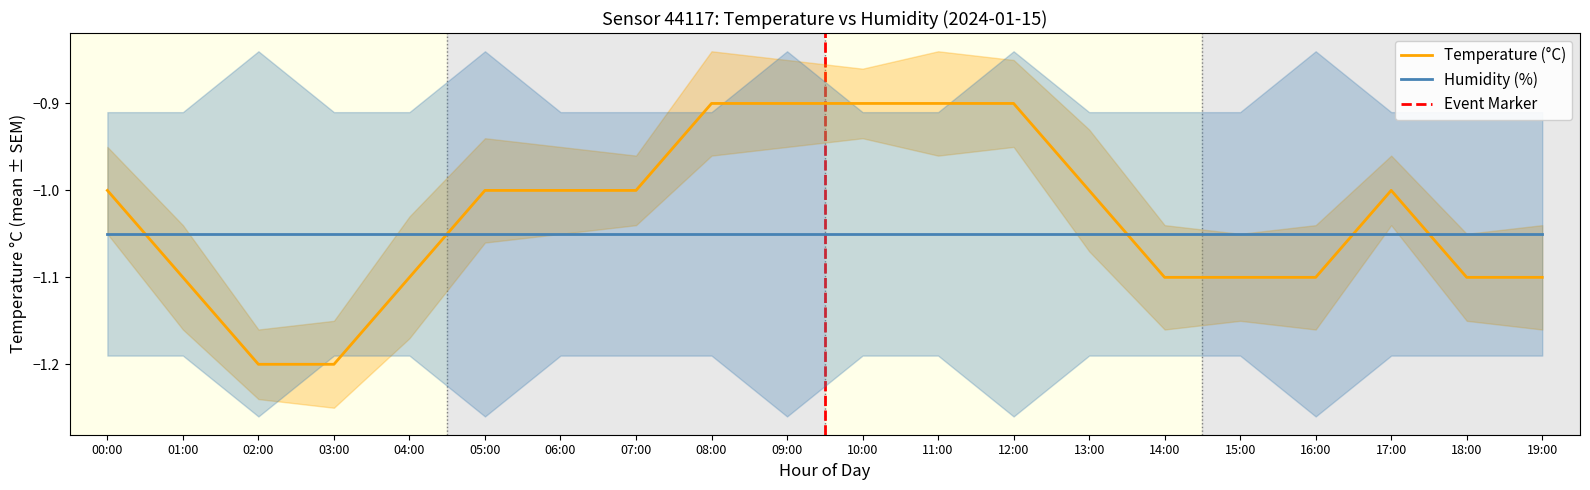

What value does the Temperature (°C) series have at 08:00?

-0.9